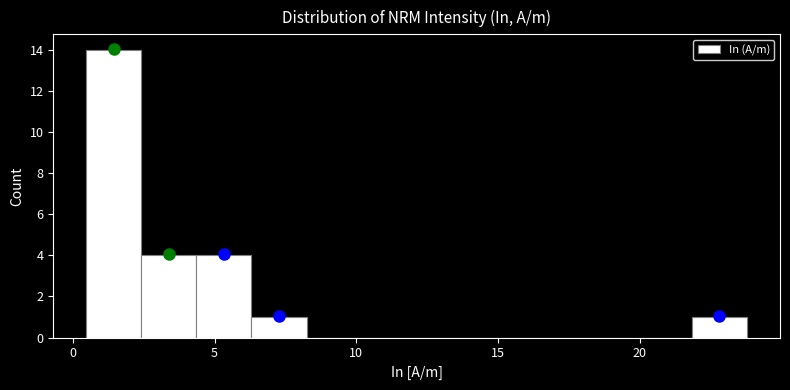

Around what value on the x-axis is the tallest bar? Give the approximate position of its centre, as read against the axis.

1.5